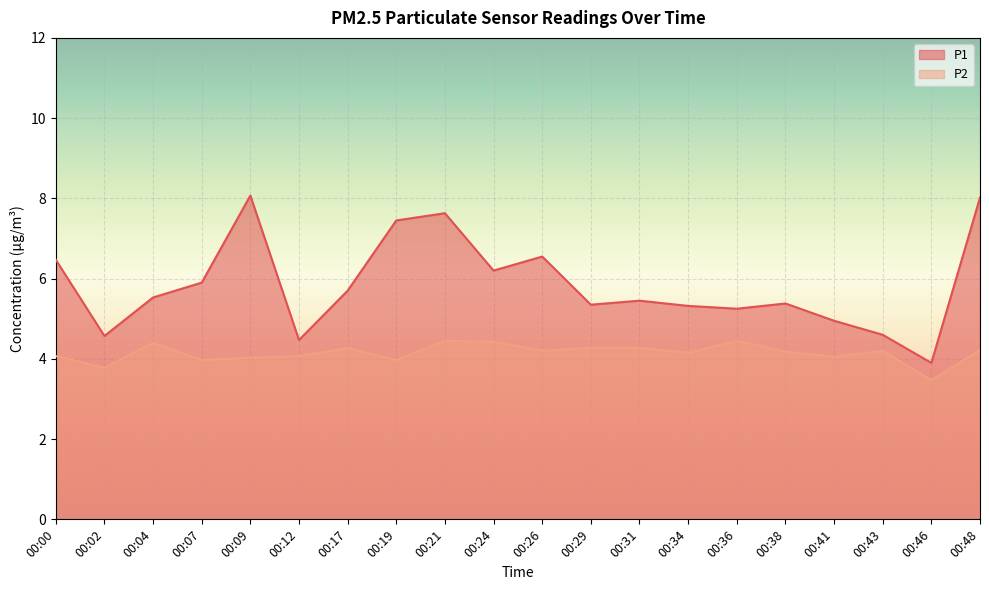

The value of P1 at 00:17 is 5.7. True or false?

True